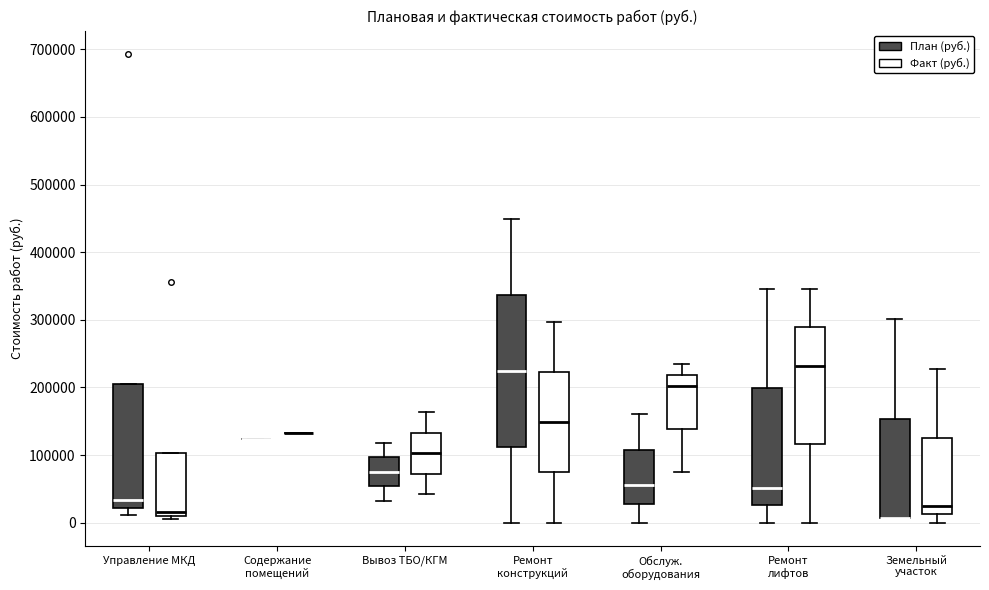

Where does the median line of the box for Вывоз ТБО/КГМ (План (руб.)) sit on the y-axis? The values are not printed on the chart, so give them approximately, as read against the axis.

80000